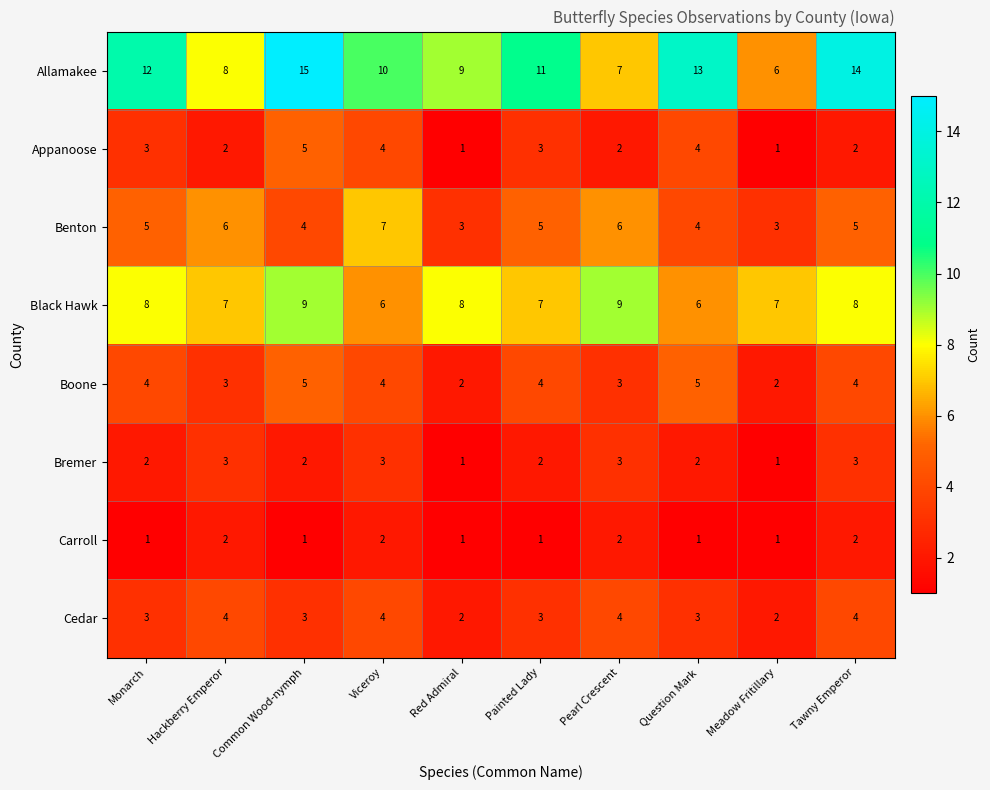

What is the difference between the Appanoose values at Meadow Fritillary and Question Mark?

3